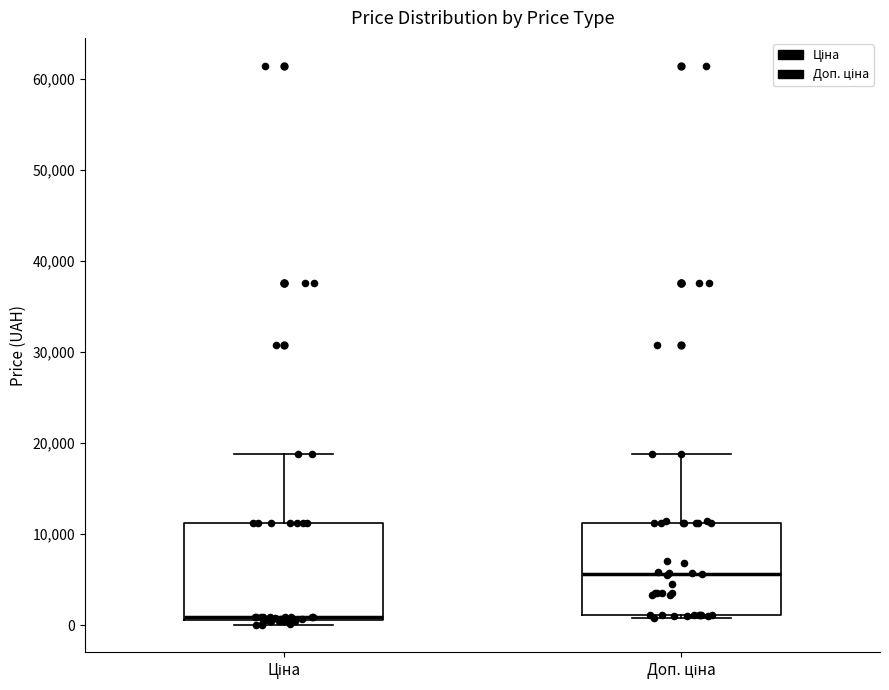

Where does the median line of the box for Доп. ціна sit on the y-axis? The values are not printed on the chart, so give them approximately, as read against the axis.

6000